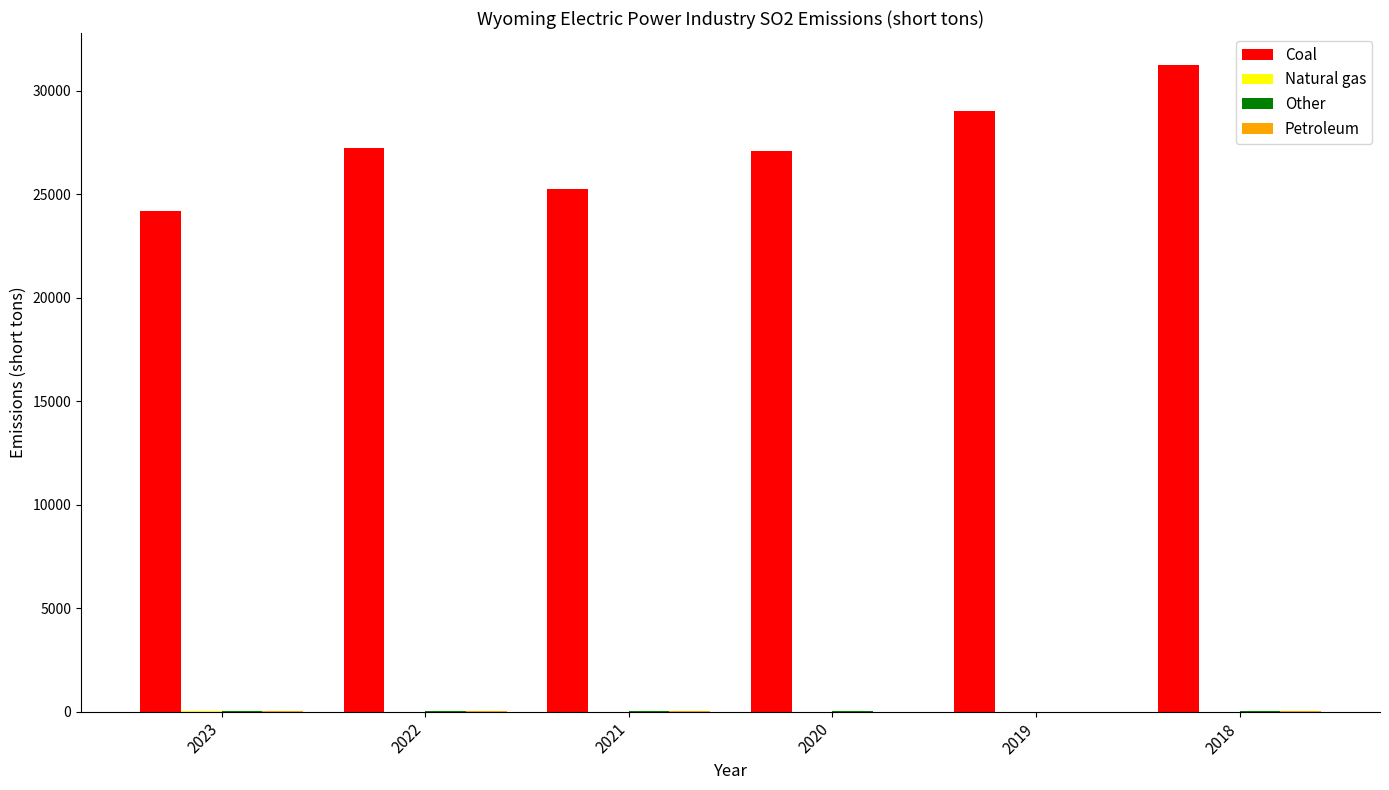

How many groups of bars are there?

6